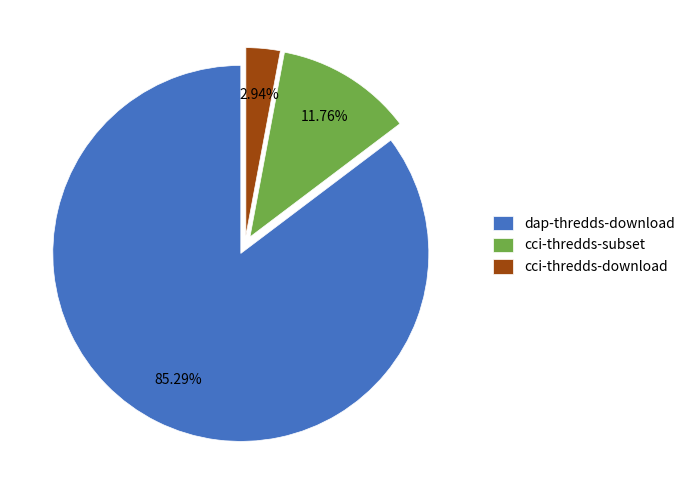

True or false: dap-thredds-download accounts for 85% of the total.

True